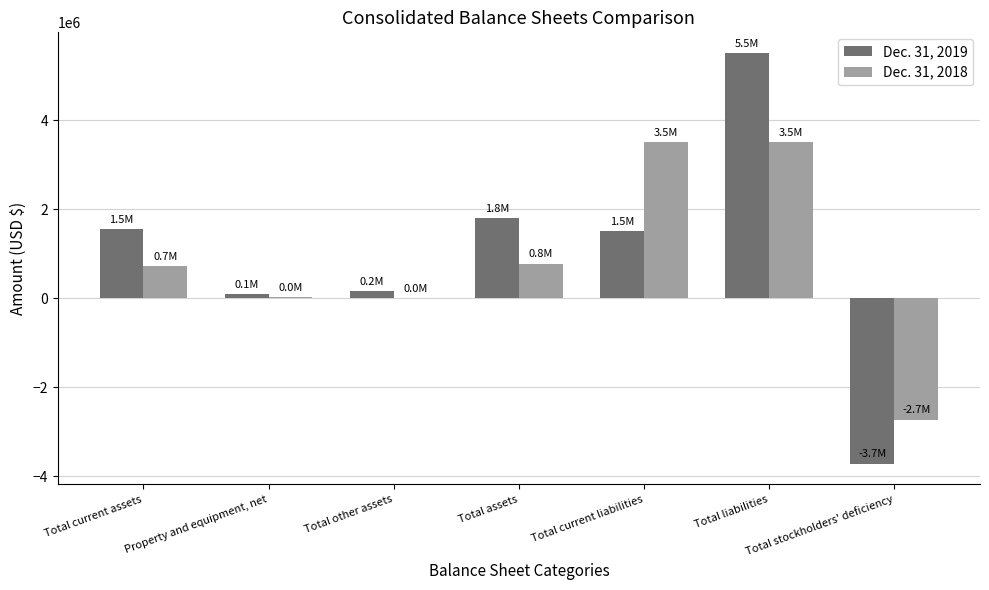

How many categories are shown in the chart?

7